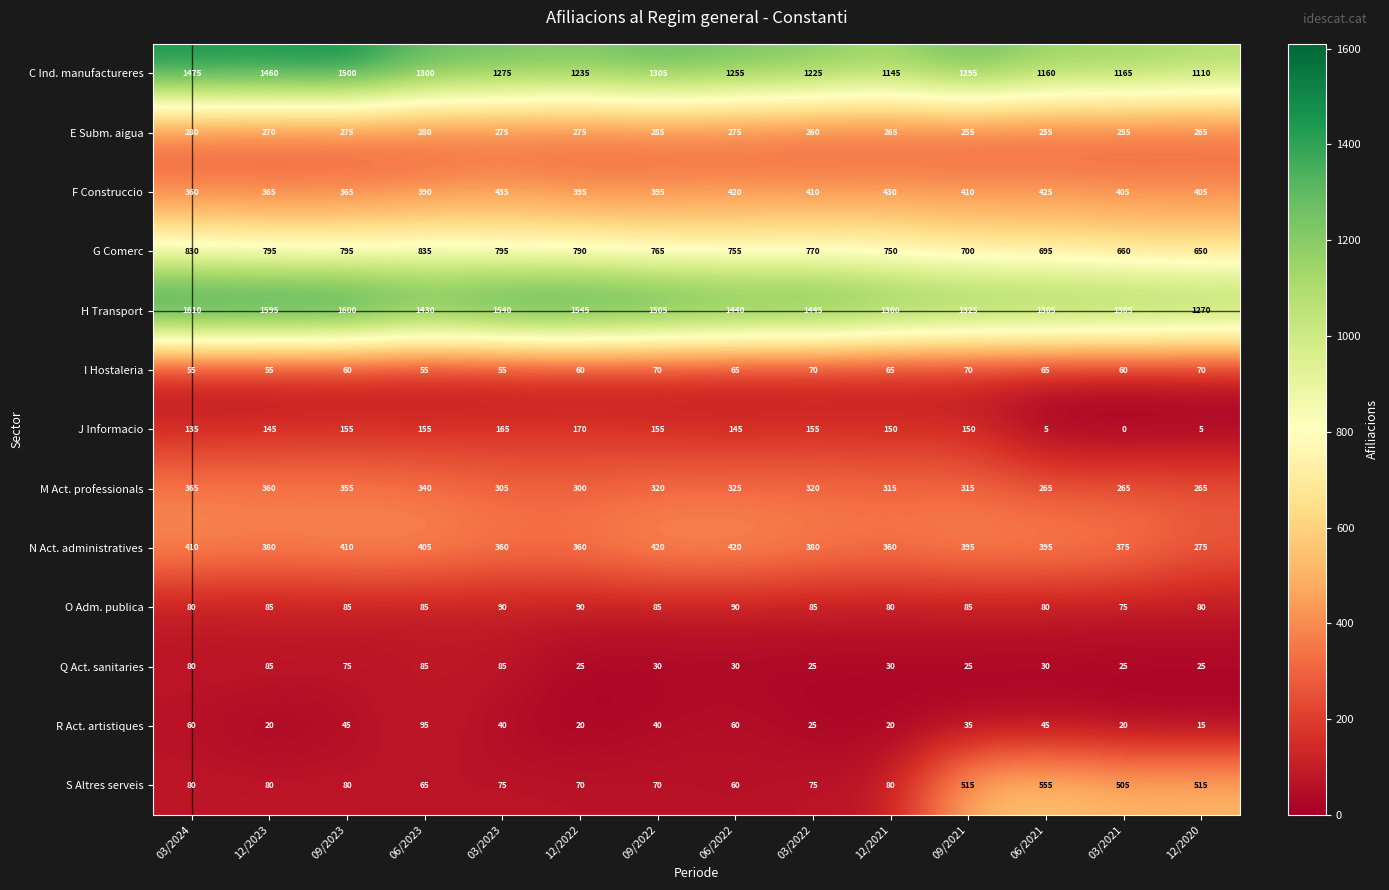

True or false: E Subm. aigua has a value of 126 at 06/2021.

False